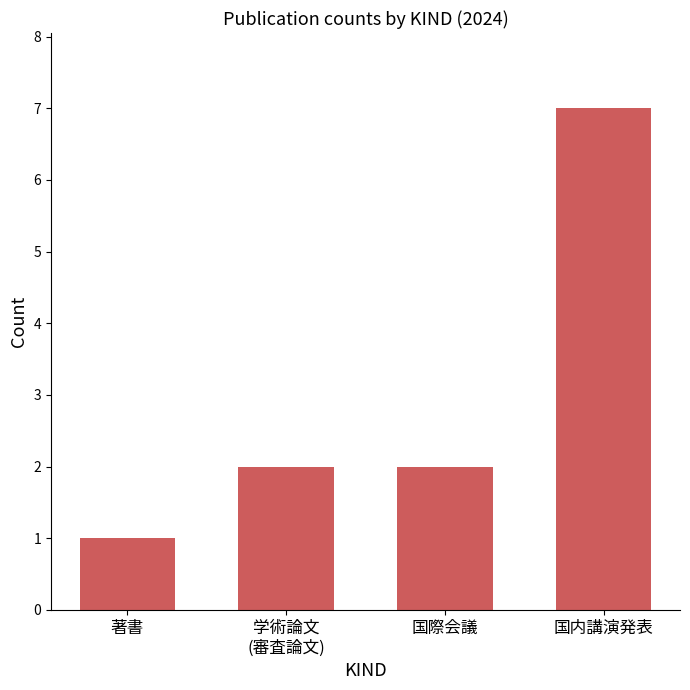

What is the change in value from 学術論文
(審査論文) to 国内講演発表?

+5